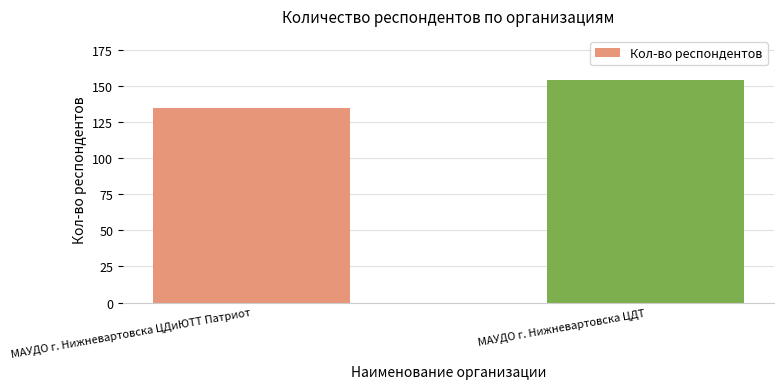

Is it true that the value at МАУДО г. Нижневартовска ЦДТ is 154?

True